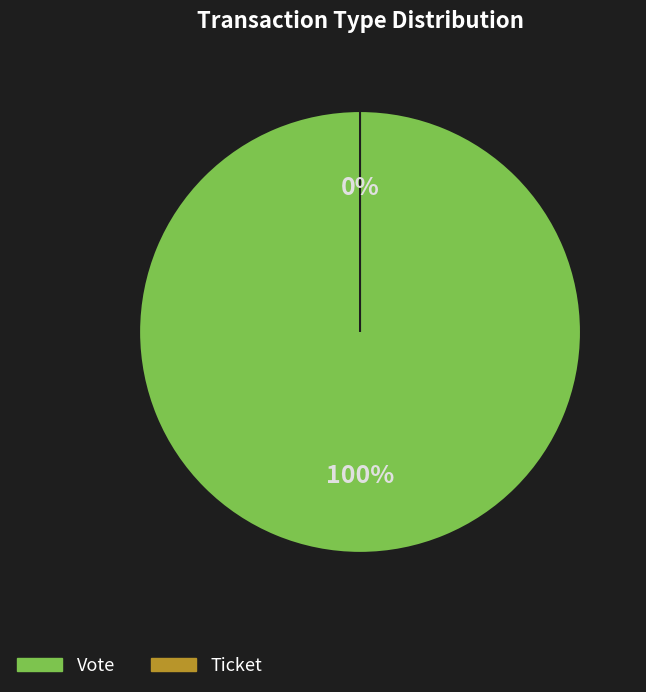

How many segments does this pie chart have?

2